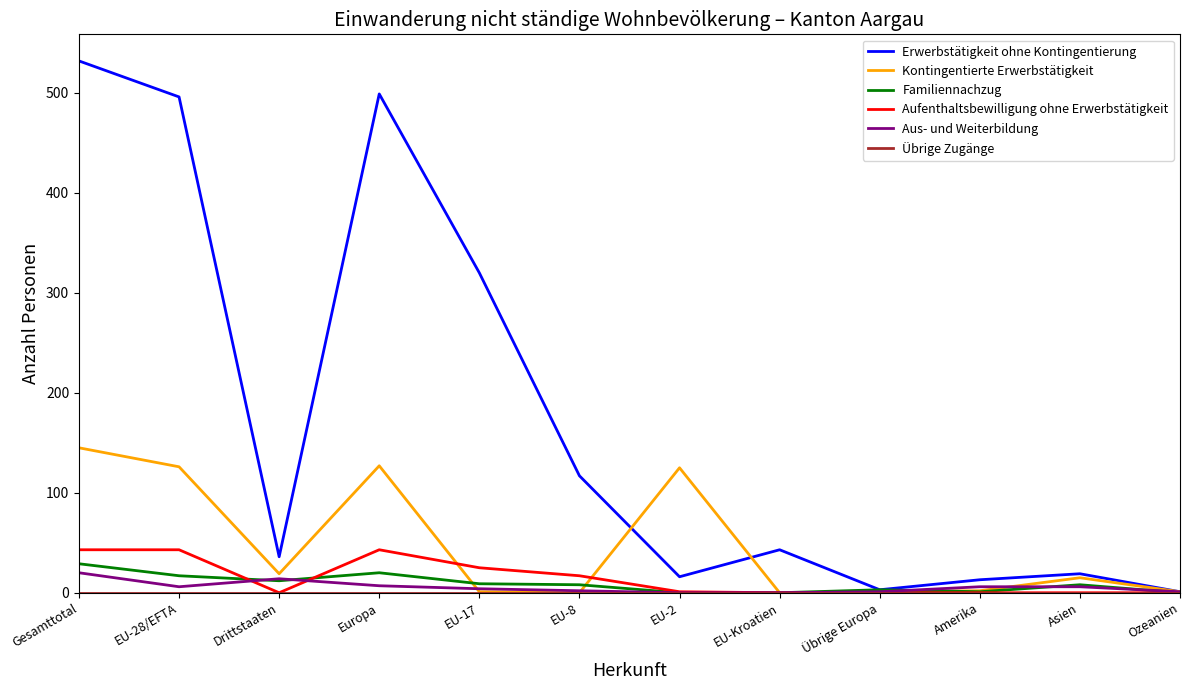

Does the chart display data point markers on the line(s)?

No